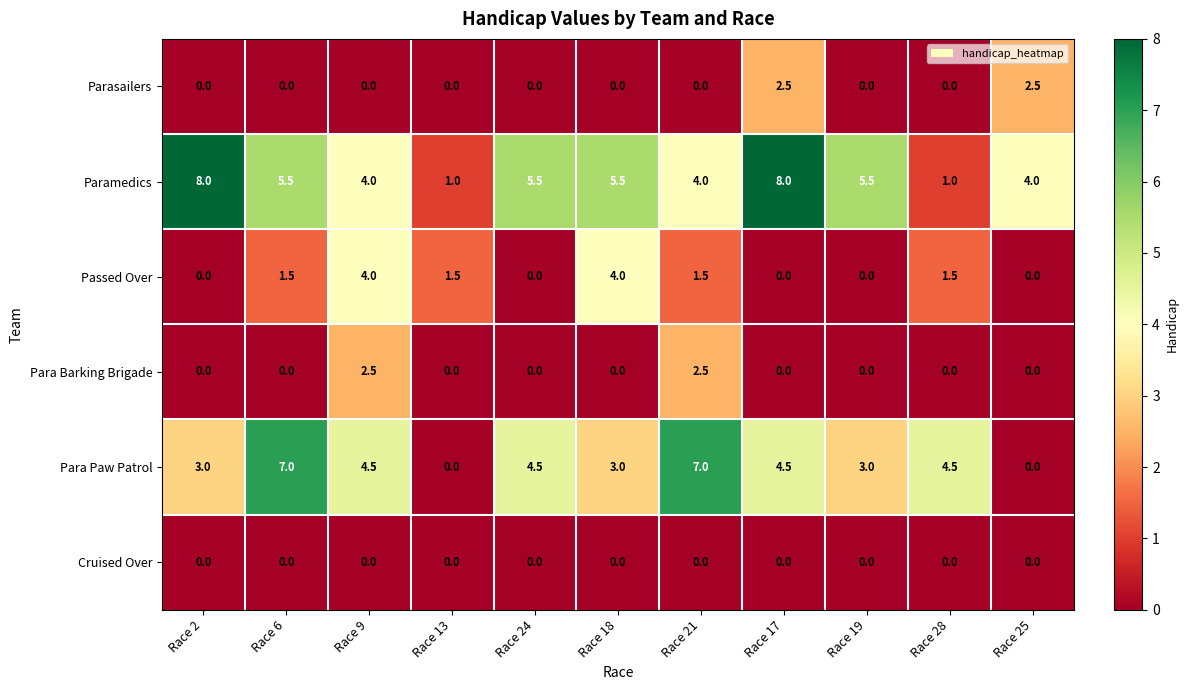

What is the average value of the Para Paw Patrol series?

3.7